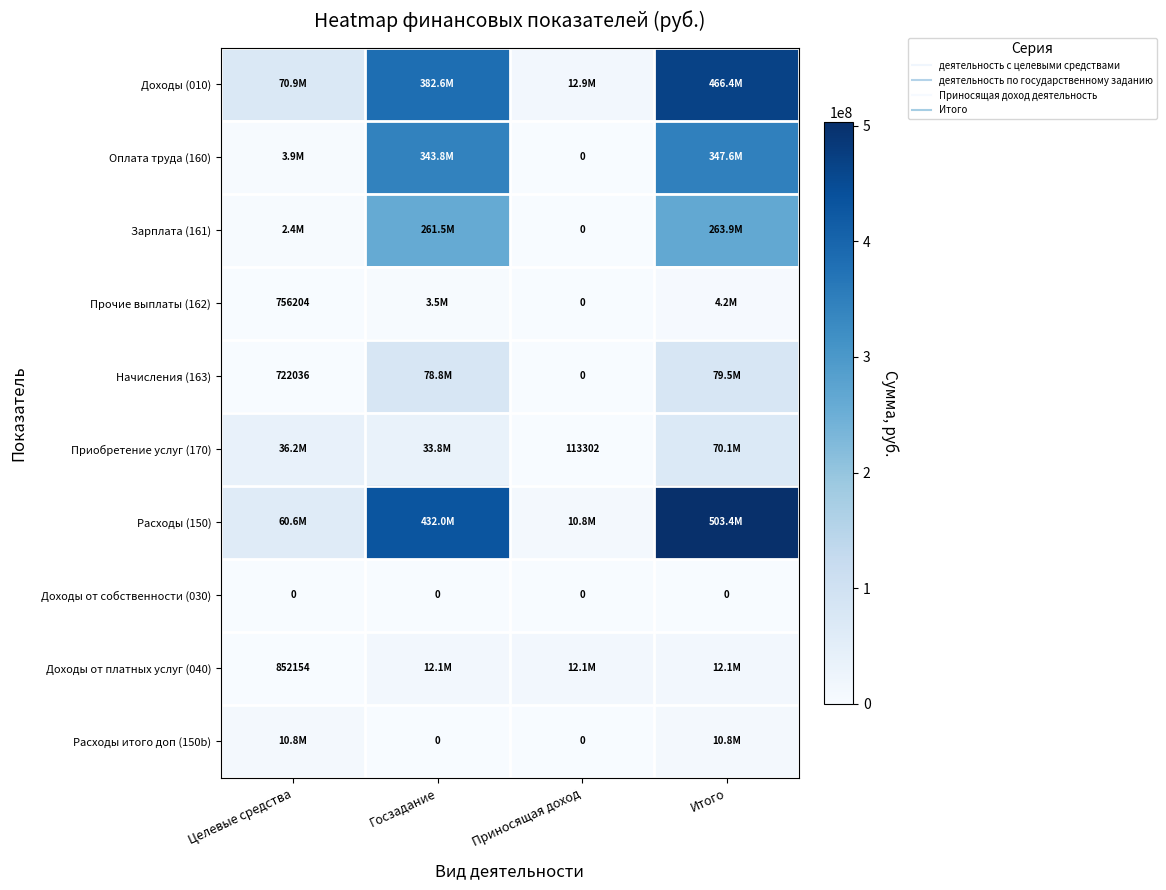

What is the difference between the highest and lowest values at Госзадание?

432001711.0